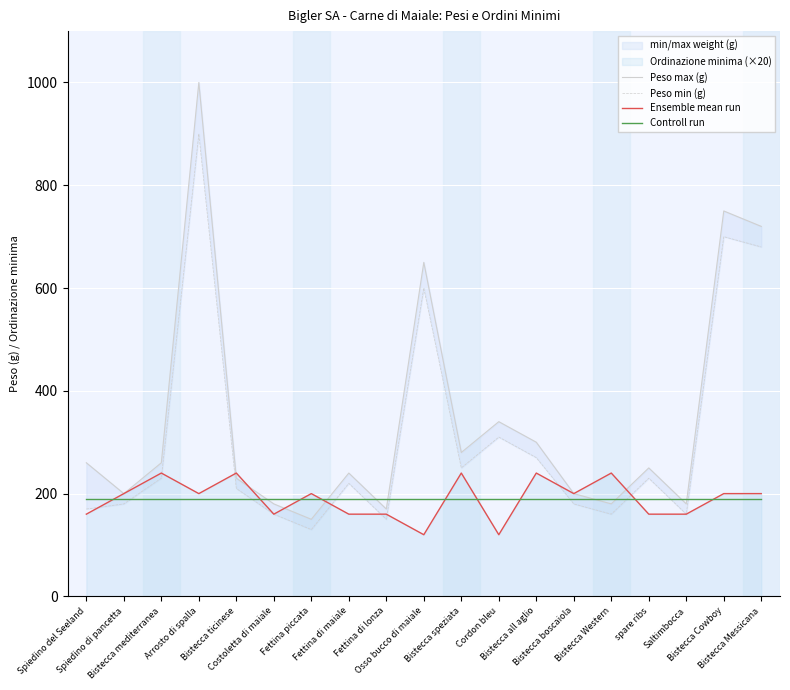

Reading left to right, what are all the values shown in this chart?

Peso max (g): Spiedino del Seeland=260.0	Spiedino di pancetta=200.0	Bistecca mediterranea=260.0	Arrosto di spalla=1000.0	Bistecca ticinese=230.0	Costoletta di maiale=180.0	Fettina piccata=150.0	Fettina di maiale=240.0	Fettina di lonza=170.0	Osso bucco di maiale=650.0	Bistecca speziata=280.0	Cordon bleu=340.0	Bistecca all aglio=300.0	Bistecca boscaiola=200.0	Bistecca Western=180.0	spare ribs=250.0	Saltimbocca=180.0	Bistecca Cowboy=750.0	Bistecca Messicana=720.0
Peso min (g): Spiedino del Seeland=170.0	Spiedino di pancetta=180.0	Bistecca mediterranea=230.0	Arrosto di spalla=900.0	Bistecca ticinese=210.0	Costoletta di maiale=160.0	Fettina piccata=130.0	Fettina di maiale=220.0	Fettina di lonza=150.0	Osso bucco di maiale=600.0	Bistecca speziata=250.0	Cordon bleu=310.0	Bistecca all aglio=270.0	Bistecca boscaiola=180.0	Bistecca Western=160.0	spare ribs=230.0	Saltimbocca=160.0	Bistecca Cowboy=700.0	Bistecca Messicana=680.0
Ensemble mean run: Spiedino del Seeland=160.0	Spiedino di pancetta=200.0	Bistecca mediterranea=240.0	Arrosto di spalla=200.0	Bistecca ticinese=240.0	Costoletta di maiale=160.0	Fettina piccata=200.0	Fettina di maiale=160.0	Fettina di lonza=160.0	Osso bucco di maiale=120.0	Bistecca speziata=240.0	Cordon bleu=120.0	Bistecca all aglio=240.0	Bistecca boscaiola=200.0	Bistecca Western=240.0	spare ribs=160.0	Saltimbocca=160.0	Bistecca Cowboy=200.0	Bistecca Messicana=200.0
Controll run: Spiedino del Seeland=189.5	Spiedino di pancetta=189.5	Bistecca mediterranea=189.5	Arrosto di spalla=189.5	Bistecca ticinese=189.5	Costoletta di maiale=189.5	Fettina piccata=189.5	Fettina di maiale=189.5	Fettina di lonza=189.5	Osso bucco di maiale=189.5	Bistecca speziata=189.5	Cordon bleu=189.5	Bistecca all aglio=189.5	Bistecca boscaiola=189.5	Bistecca Western=189.5	spare ribs=189.5	Saltimbocca=189.5	Bistecca Cowboy=189.5	Bistecca Messicana=189.5